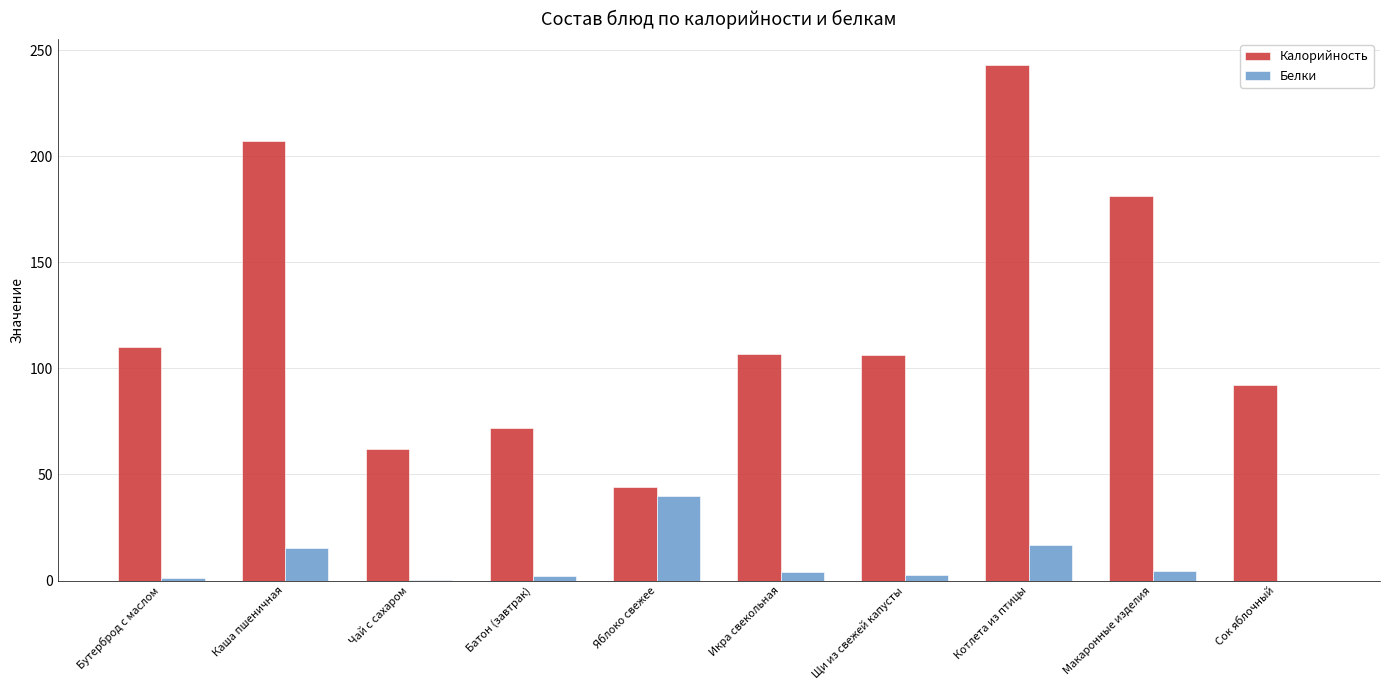

The value of Белки at Яблоко свежее is 40.0. True or false?

True